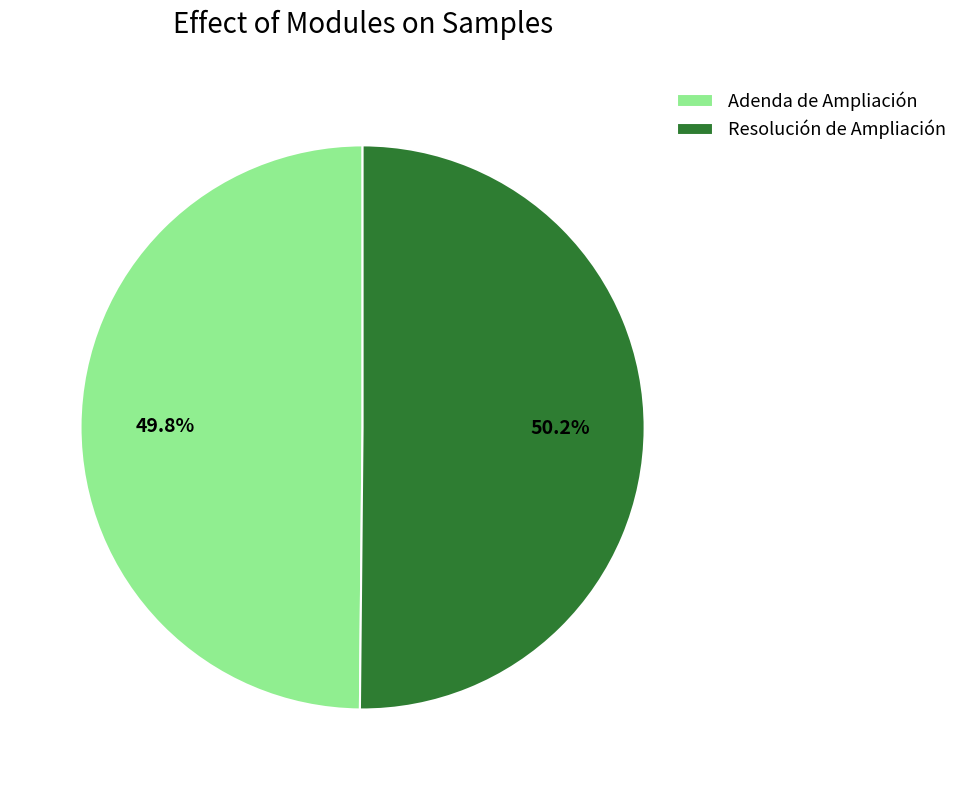

Approximately how many times larger is the value at Resolución de Ampliación compared to Adenda de Ampliación?

1.0